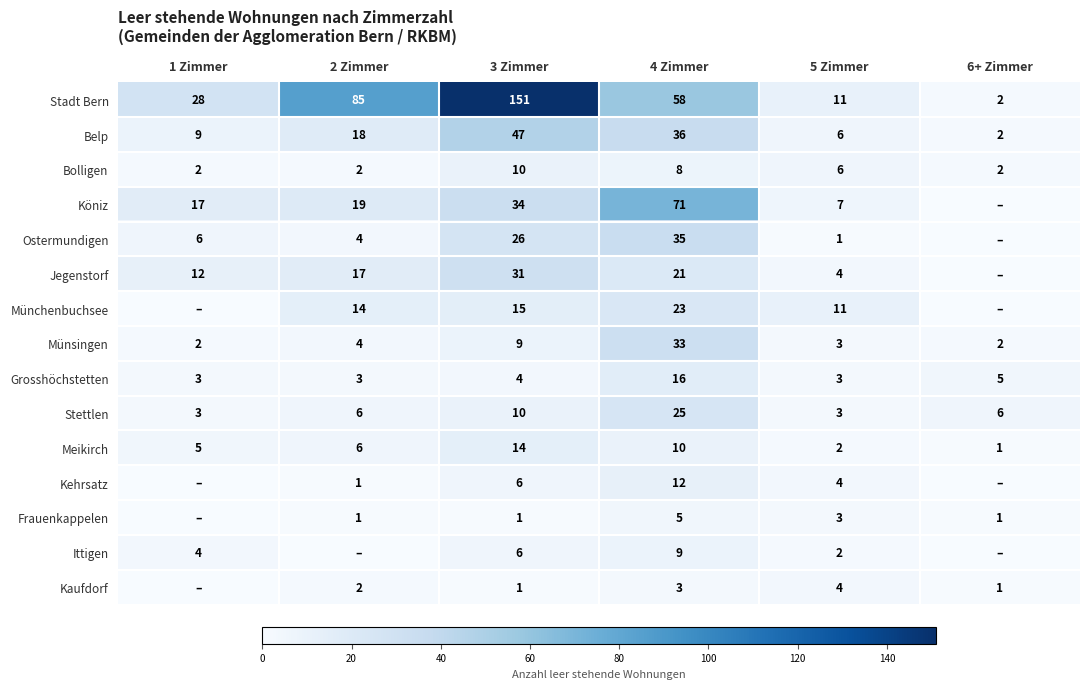

True or false: Belp has a value of 6 at 1 Zimmer.

False